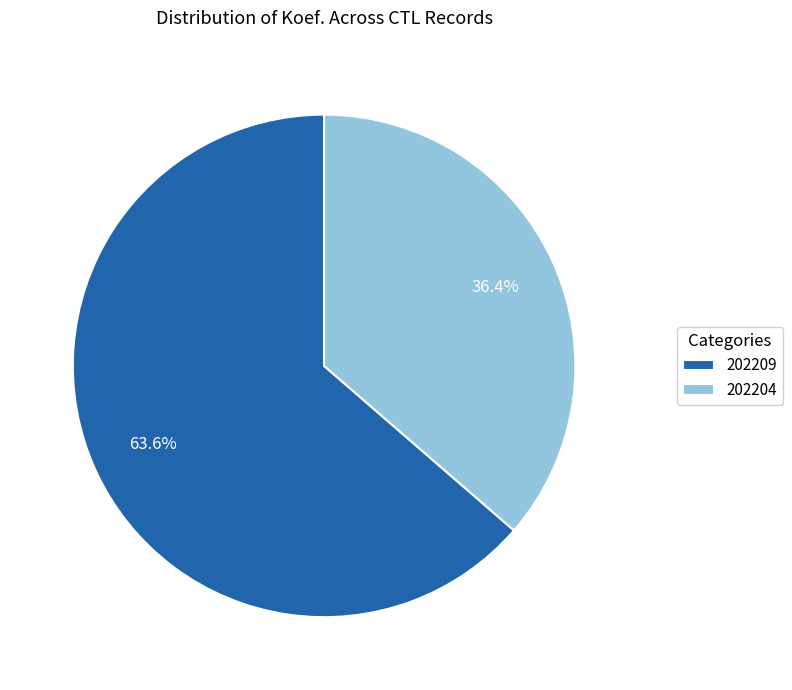

Is it true that 202209 is 77% of the pie?

False